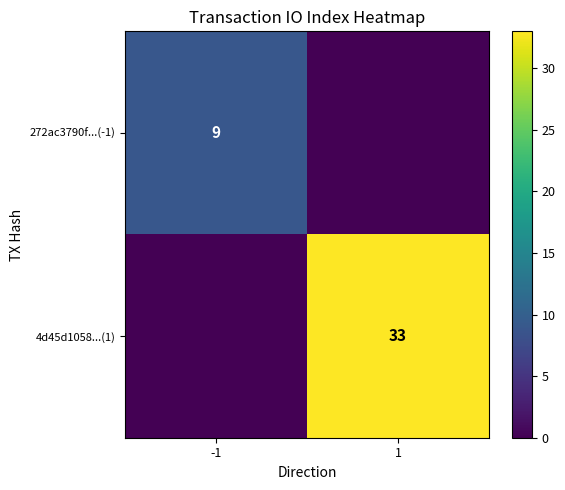

What is the average value of the 4d45d1058...(1) series?

16